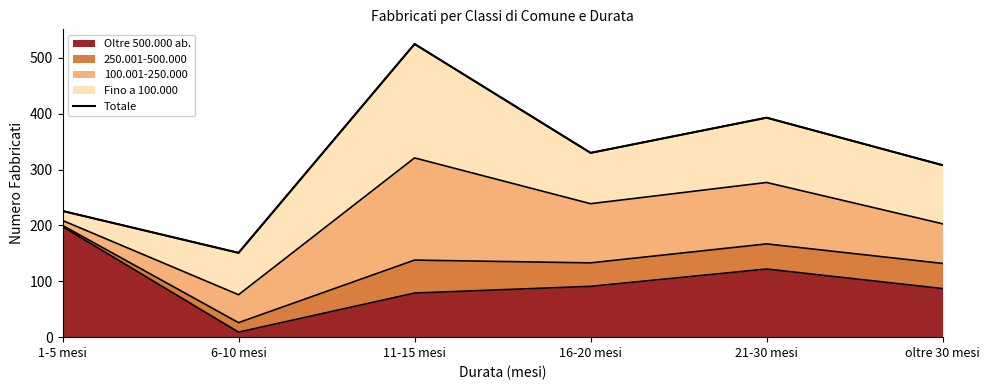

The value at 16-20 mesi is 516. True or false?

False